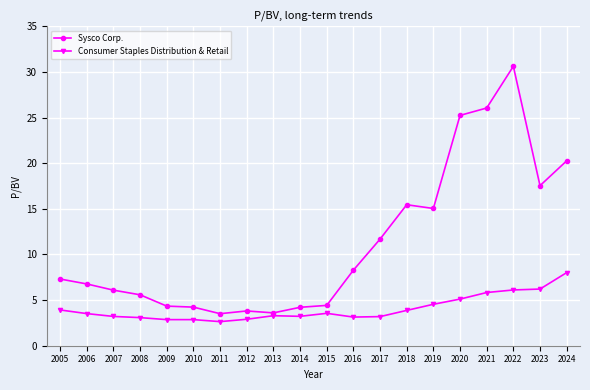

At 2010, list the series in order from largest to smallest.

Sysco Corp., Consumer Staples Distribution & Retail